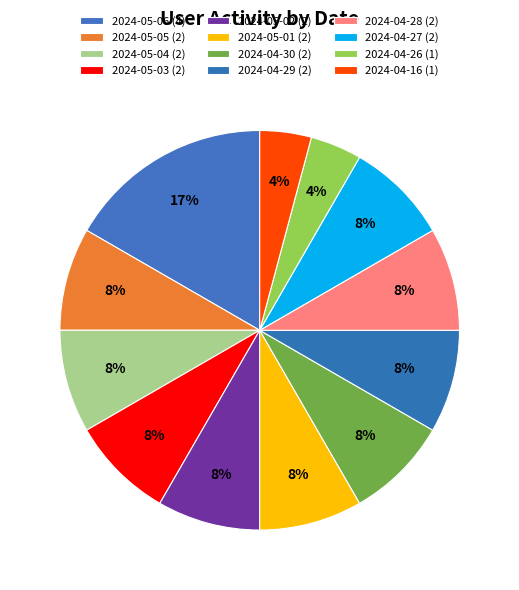

Is 2024-05-02 the majority of the pie?

No